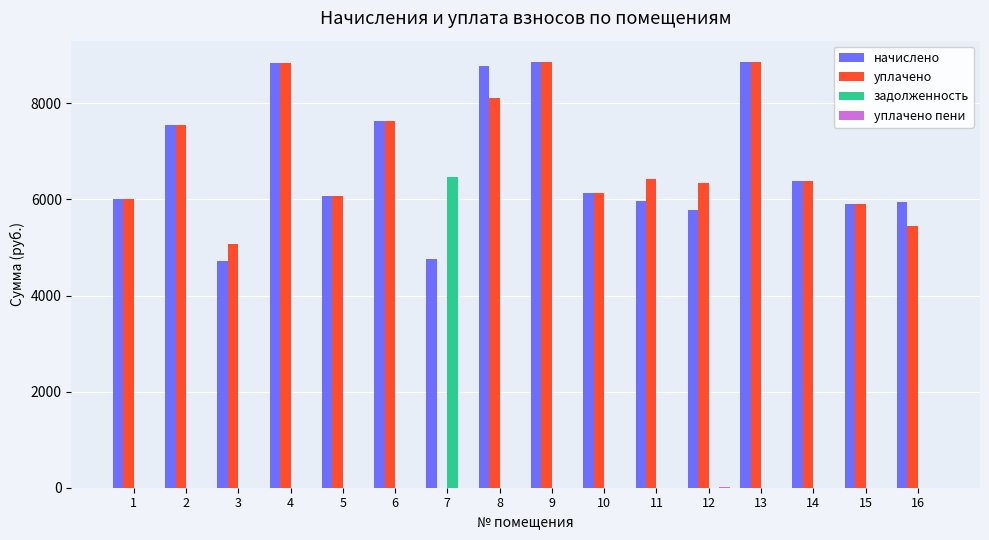

How many series are shown in this chart?

4